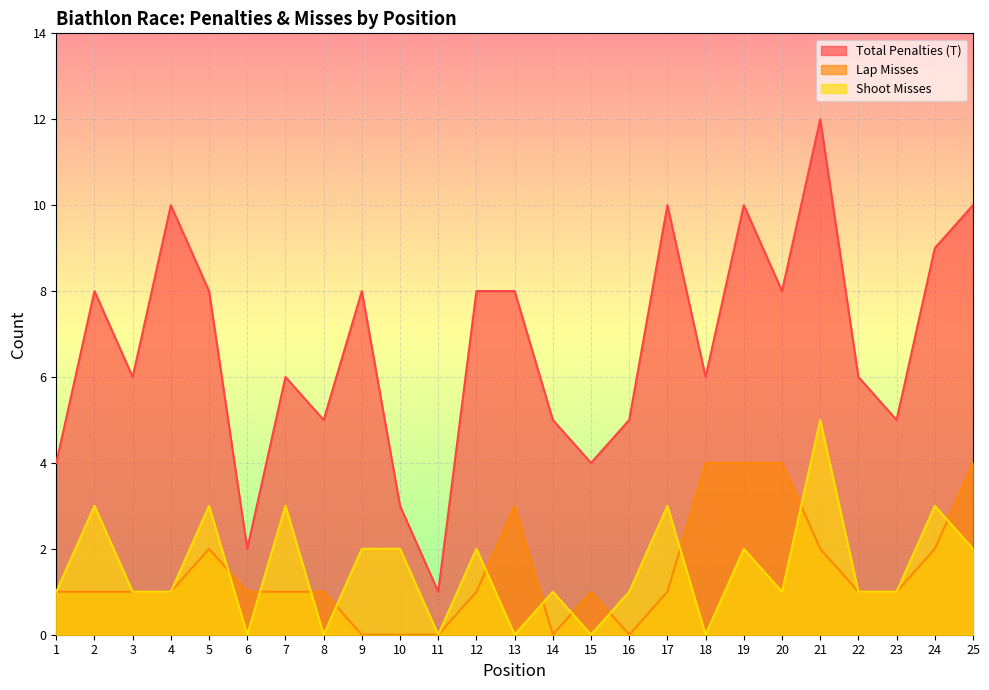

At which label does Lap Misses reach its peak?

18